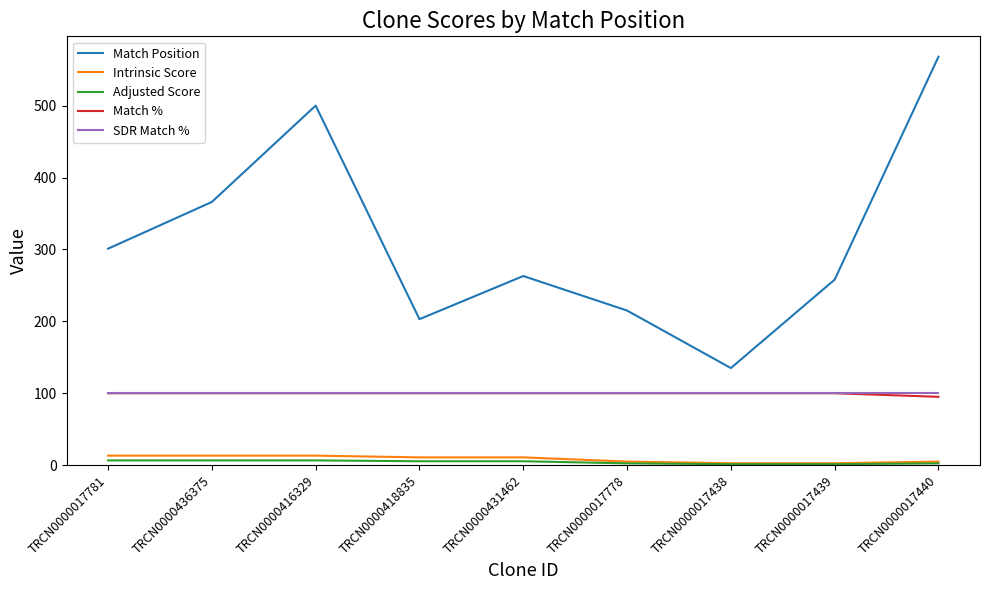

True or false: Match Position and SDR Match % intersect in this chart.

False